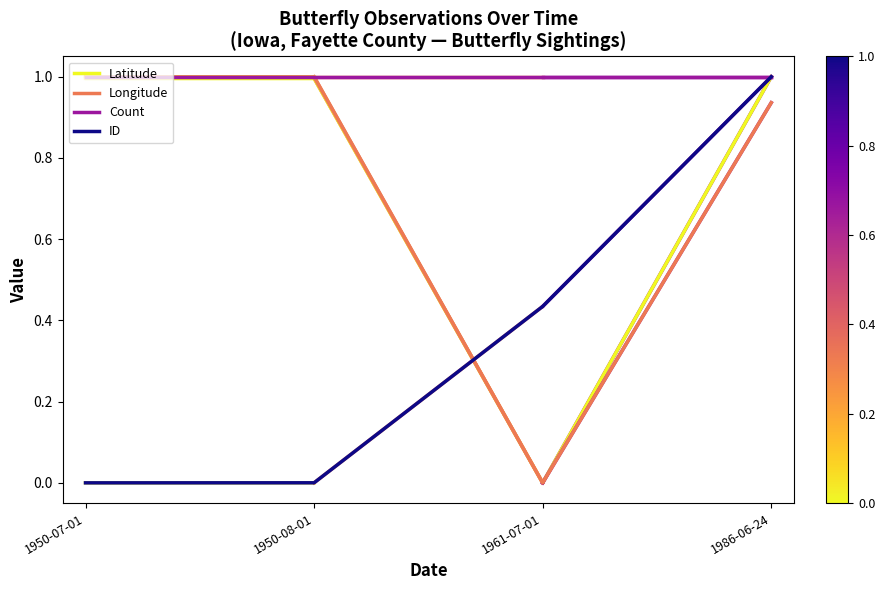

At which category does Latitude reach its first local valley?

1961-07-01